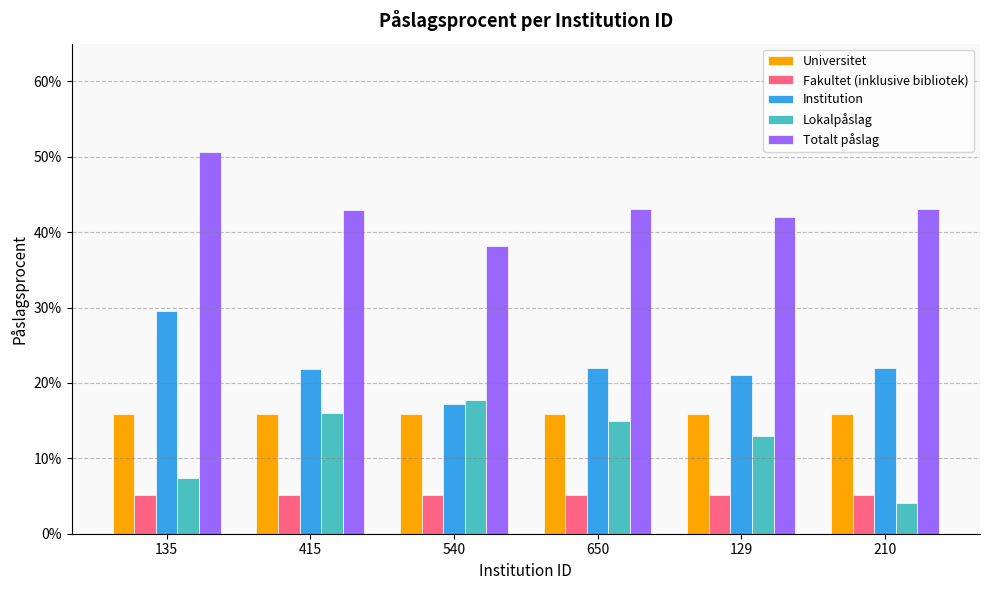

What are all the series names shown in the legend?

Universitet, Fakultet (inklusive bibliotek), Institution, Lokalpåslag, Totalt påslag